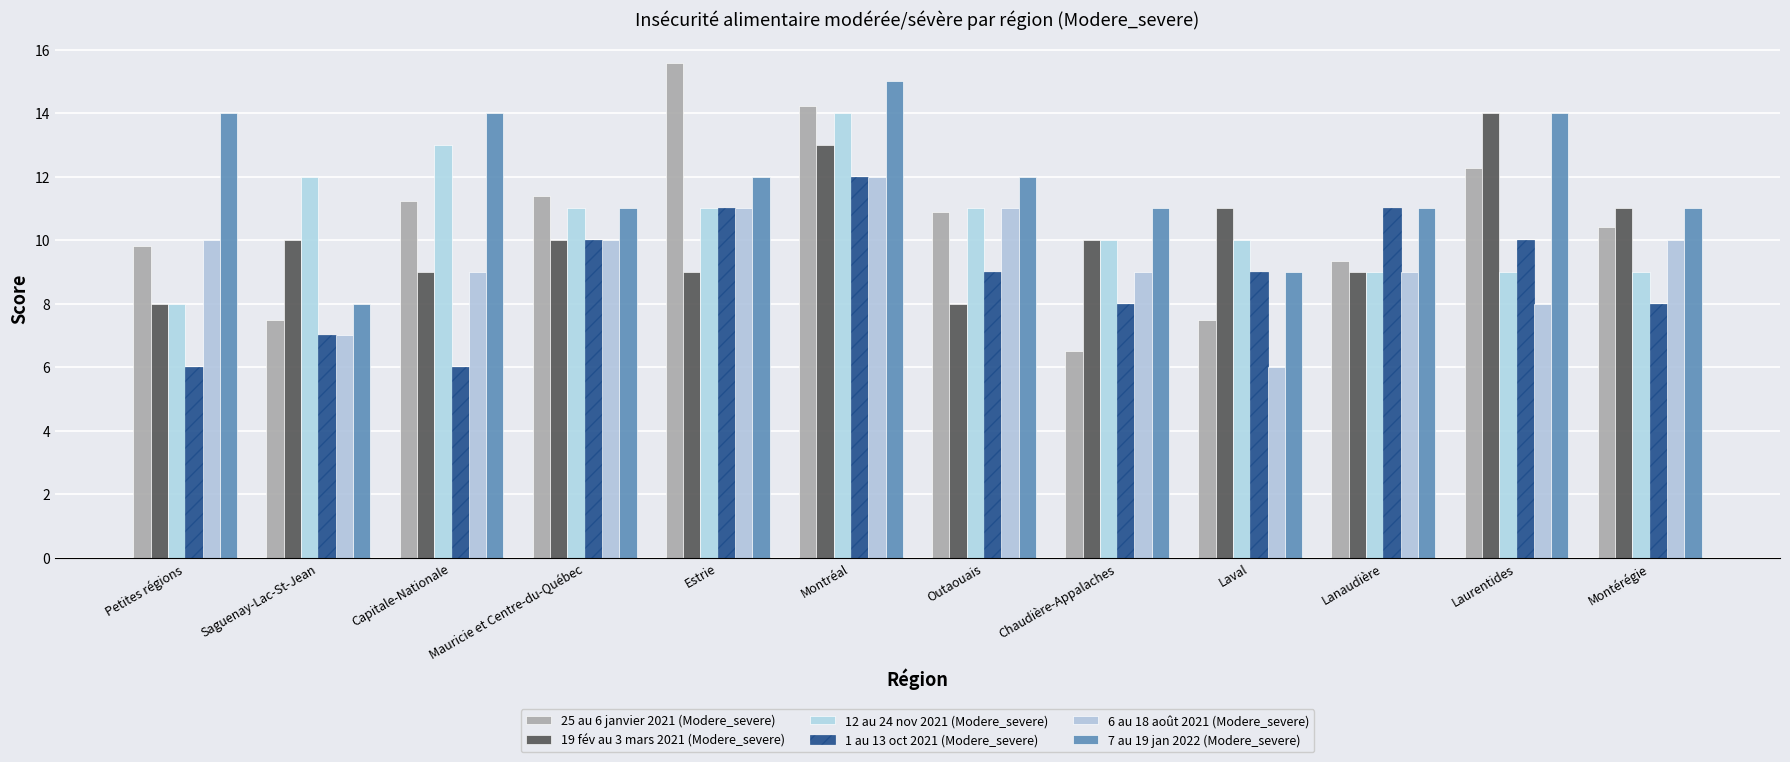

How many data points does each series have?

12